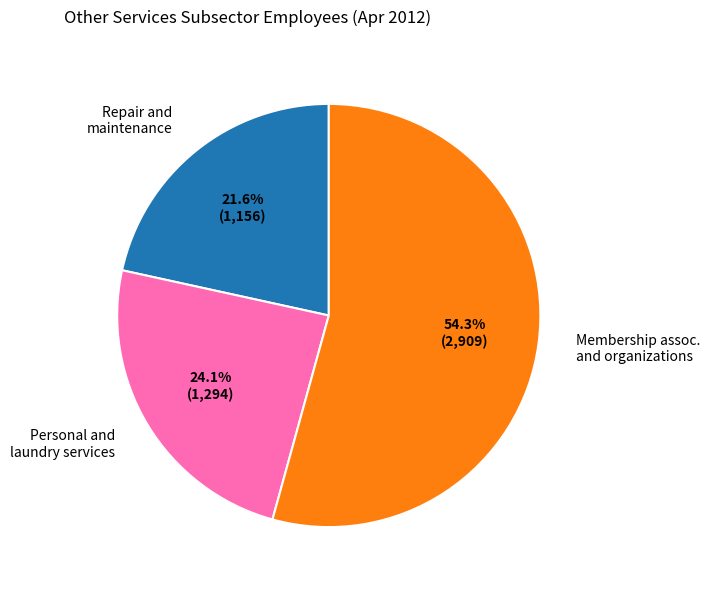

Combined, what portion of the pie is Membership assoc. and organizations and Personal and laundry services?

78.4%